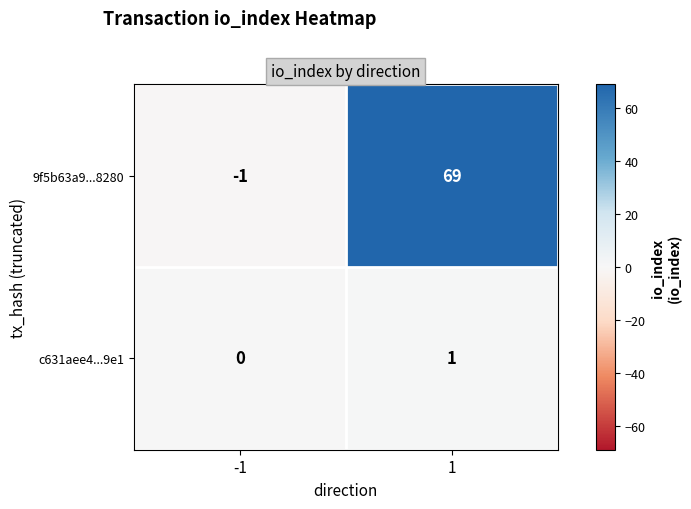

Reading left to right, transcribe all the data shown in this chart.

9f5b63a9...8280: -1=-1	1=69
c631aee4...9e1: -1=0	1=1